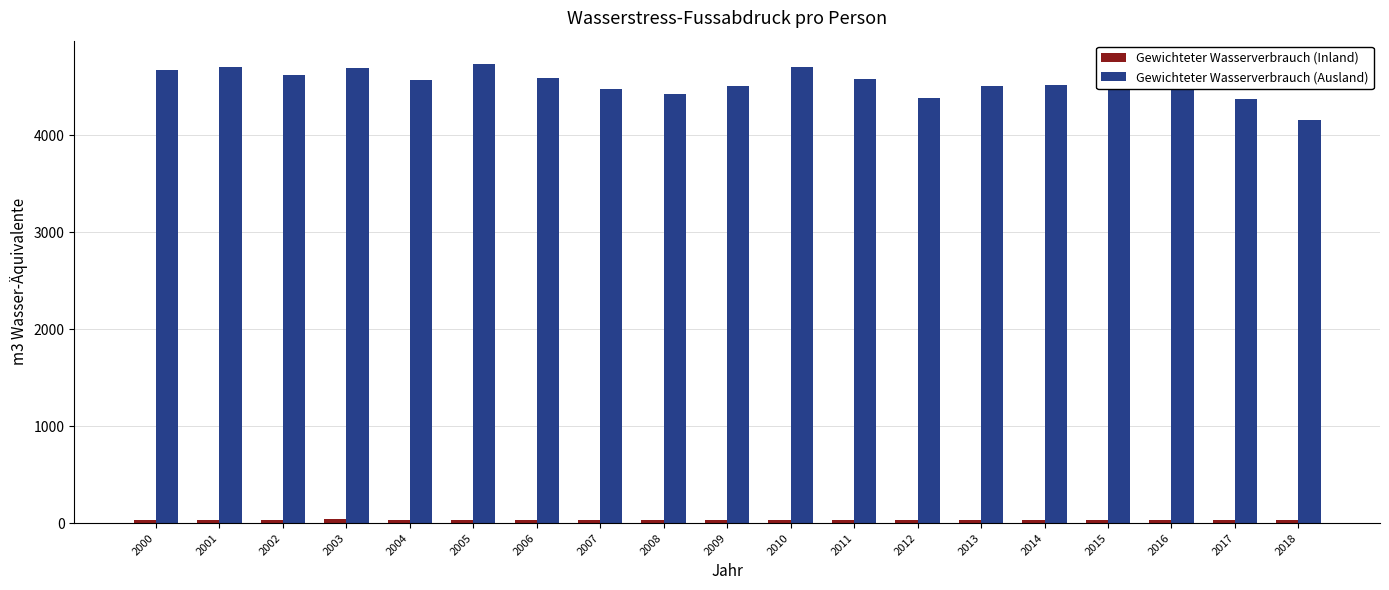

What is the average value of the Gewichteter Wasserverbrauch (Ausland) series?

4538.0